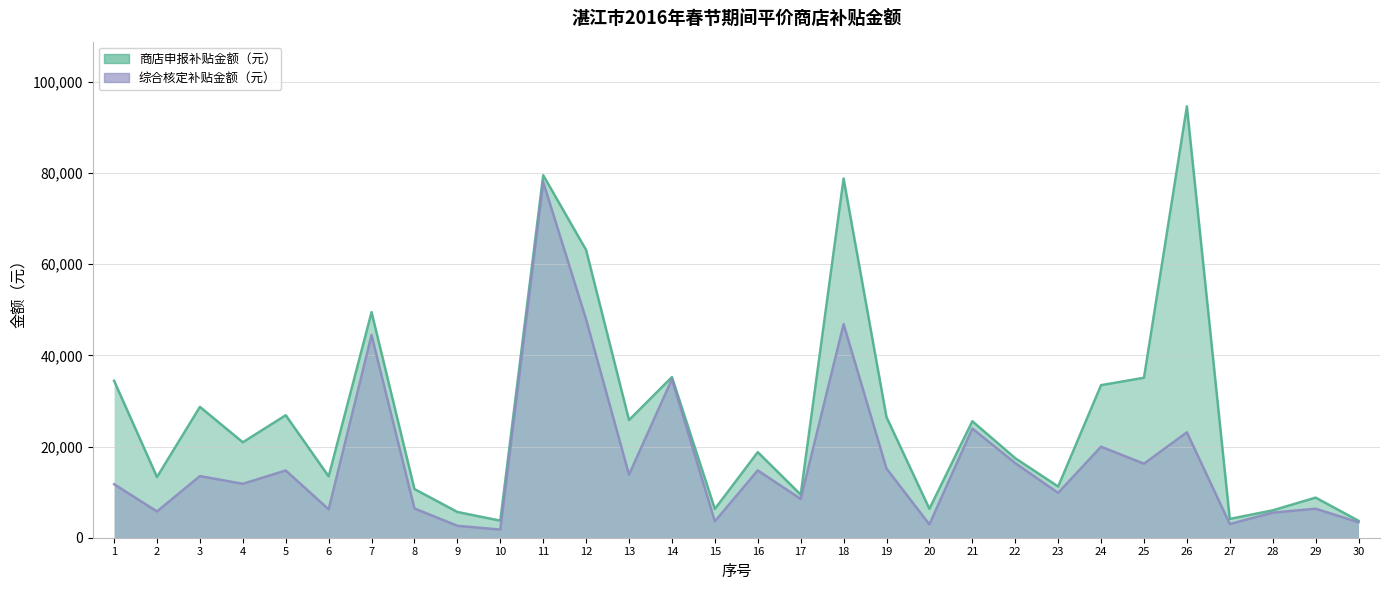

Reading left to right, extract all data points from this chart.

商店申报补贴金额（元）: 34427.1	13319.3	28706.0	20934.5	26874.0	13463.8	49486.7	10676.0	5648.8	3740.9	79528.5	63124.0	25817.5	35242.4	6311.4	18779.7	9455.8	78801.1	26472.2	6347.9	25558.7	17443.7	11232.9	33464.8	35094.6	94624.7	4125.2	6004.0	8798.9	3717.2
综合核定补贴金额（元）: 11745.0	5759.6	13522.4	11824.9	14751.3	6229.9	44469.1	6418.8	2617.7	1785.7	78039.5	47872.4	13841.2	34762.9	3588.5	14771.2	8511.0	46865.0	15177.1	2916.1	23956.7	16368.8	9840.5	19966.7	16243.7	23123.1	3006.7	5499.9	6366.4	3389.7